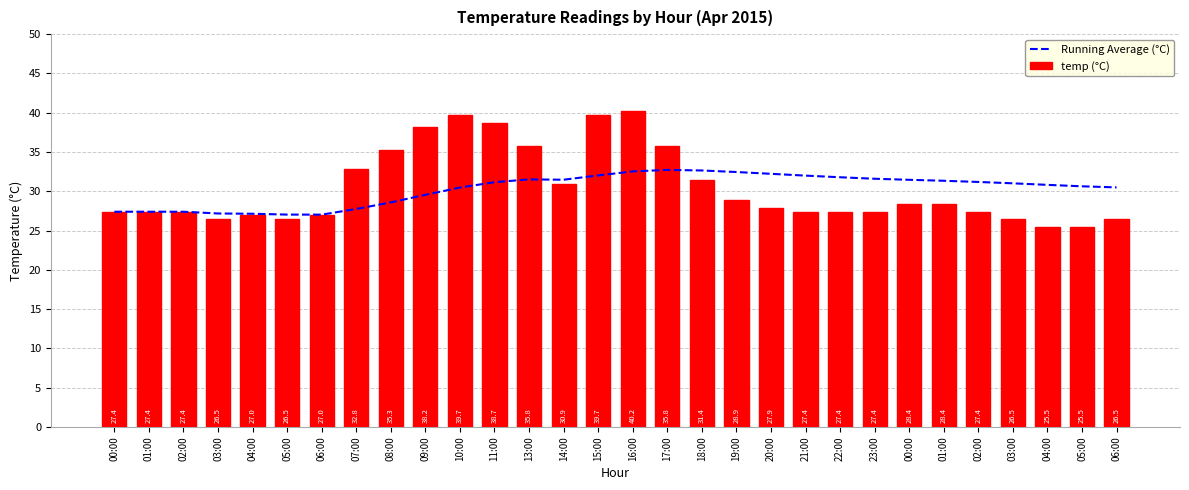

Which series has the largest range (max minus min)?

temp (°C)